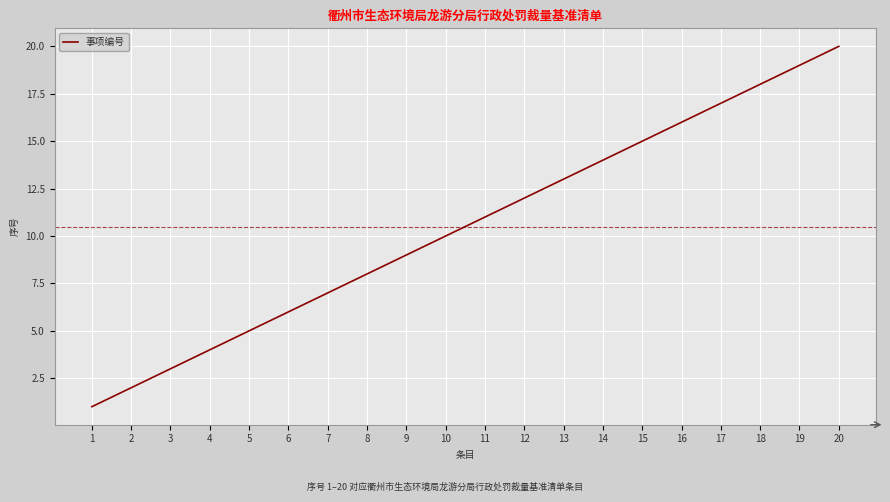

Reading left to right, list all the values displayed in this chart.

1	2	3	4	5	6	7	8	9	10	11	12	13	14	15	16	17	18	19	20